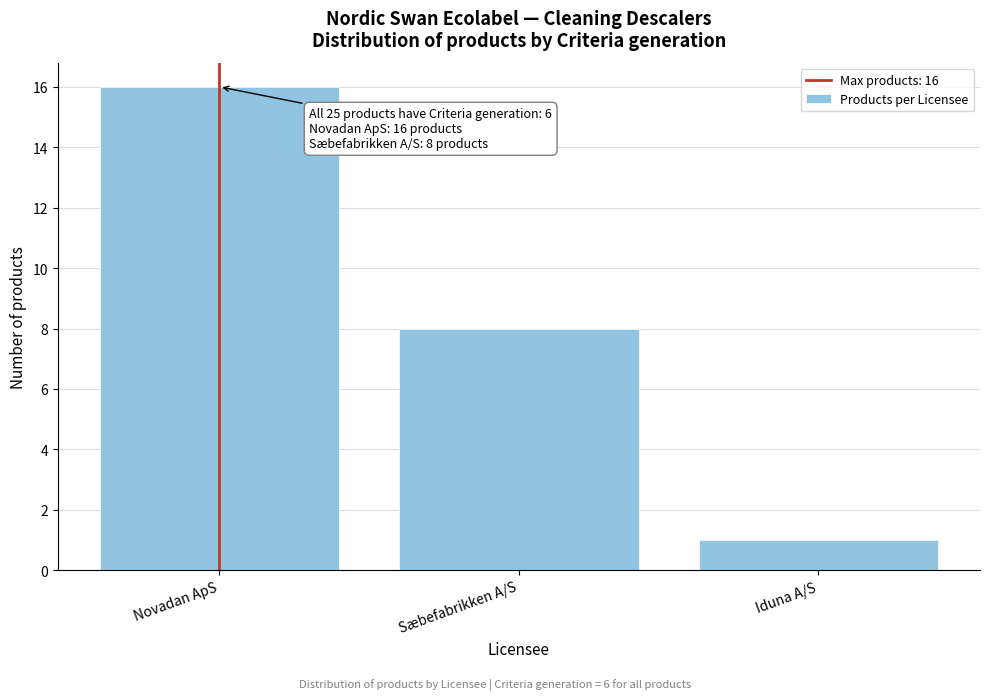

Reading left to right, what are all the values shown in this chart?

16	8	1